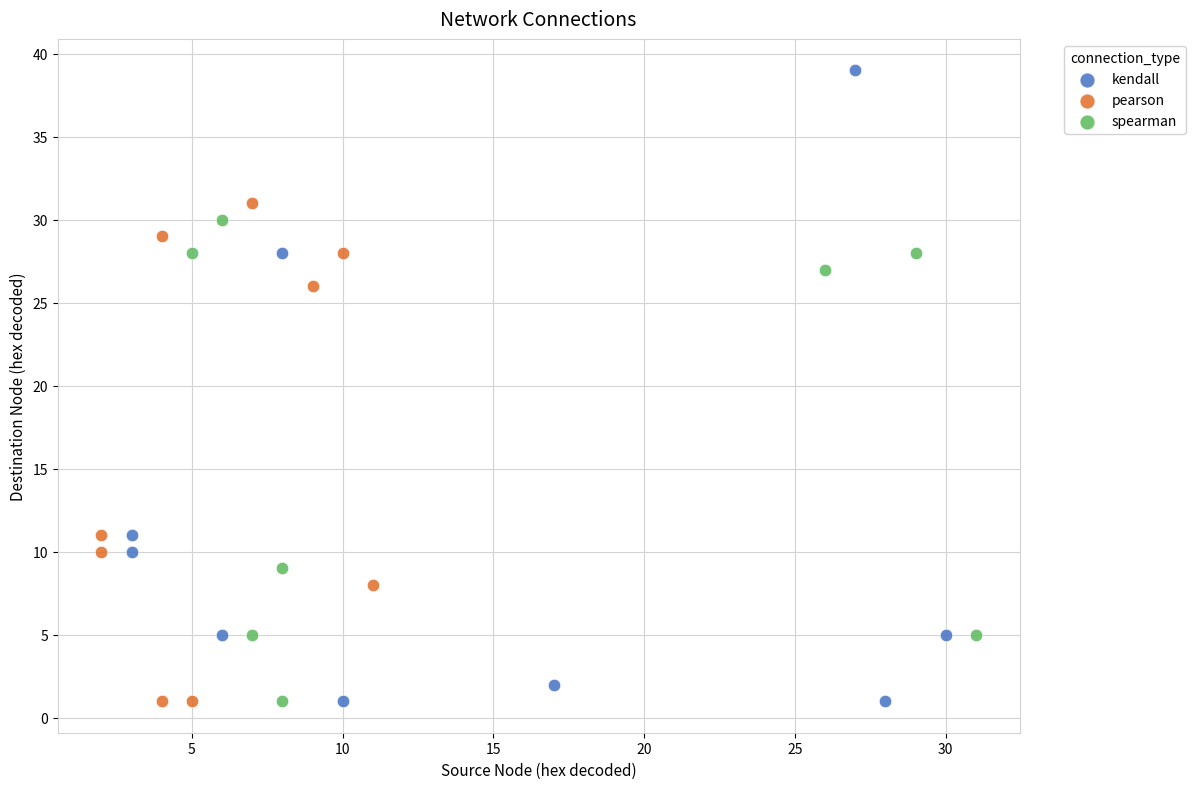

Which series reaches the maximum Y coordinate?

kendall